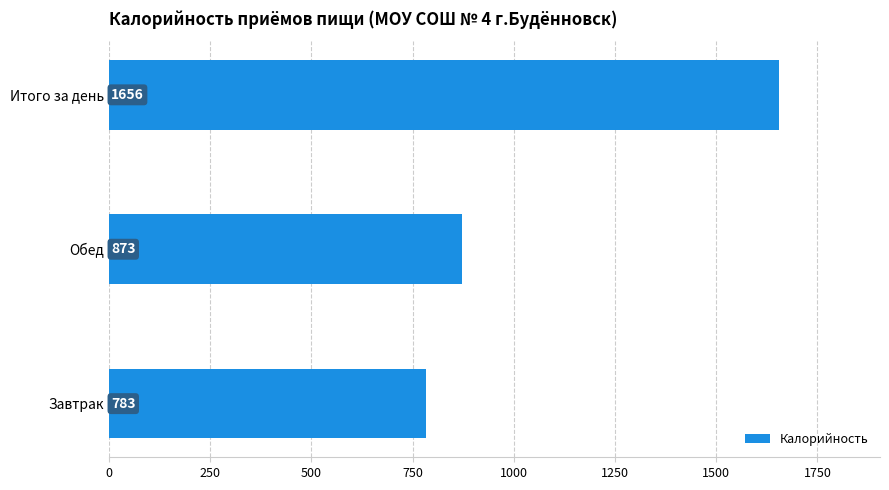

What is the approximate value at Итого за день?

1656.2